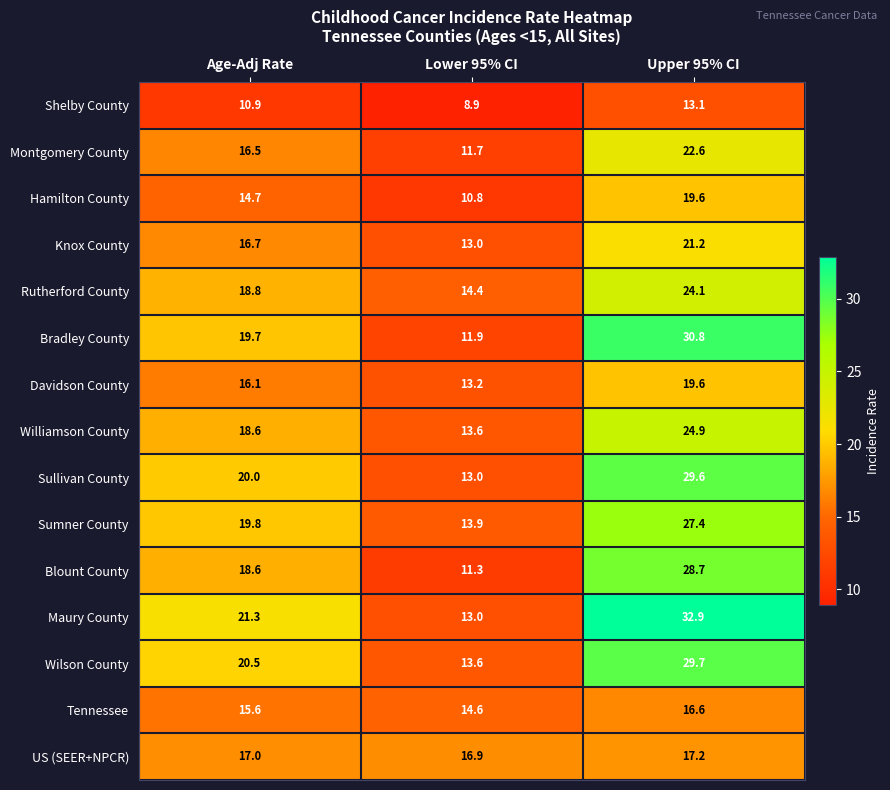

Between Age-Adj Rate and Upper 95% CI, which series saw the biggest shift?

Maury County